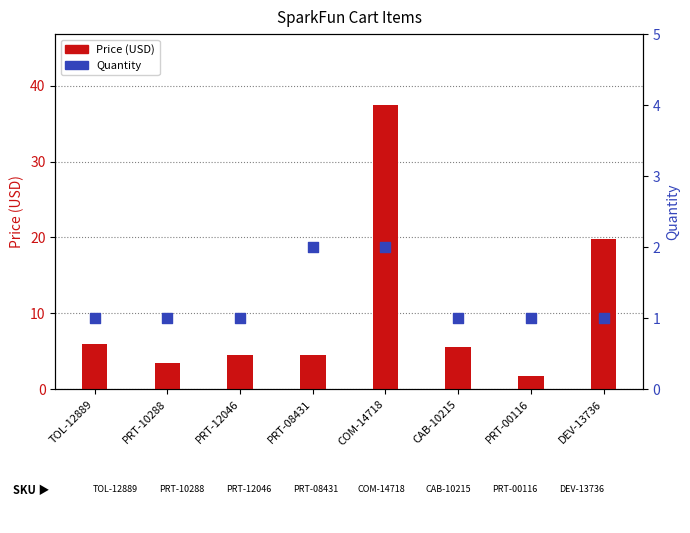

Which series has the largest total across all categories?

Price (USD)